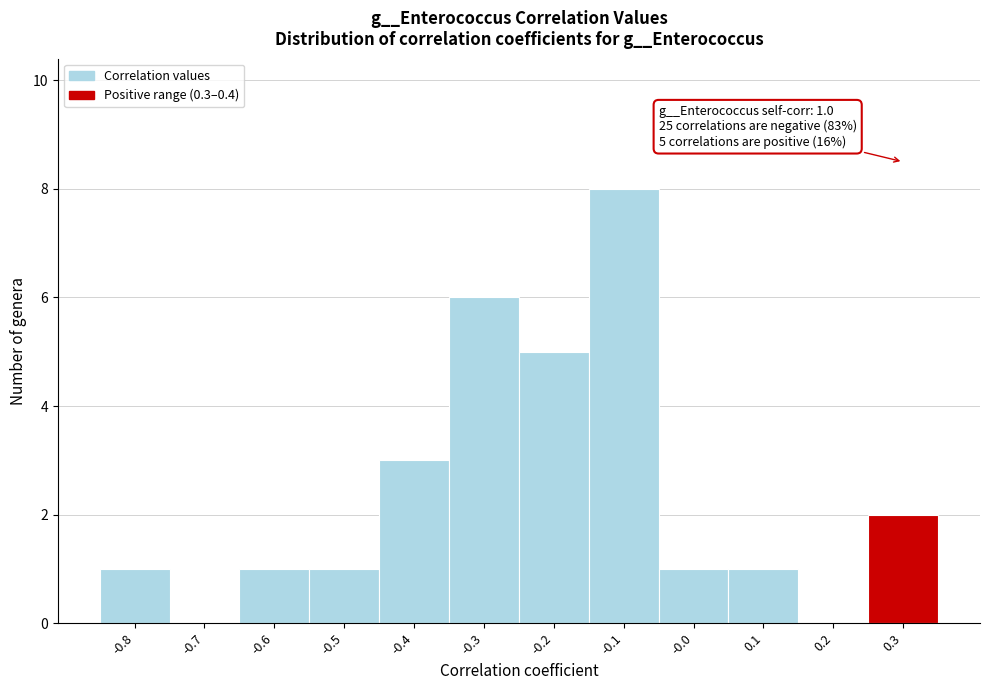

Reading left to right, list all the values displayed in this chart.

-0.8=1	-0.7=0	-0.6=1	-0.5=1	-0.4=3	-0.3=6	-0.2=5	-0.1=8	-0.0=1	0.1=1	0.2=0	0.3=2